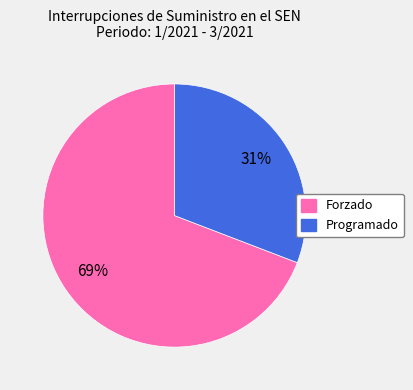

To the nearest percent, what is the average slice percentage?

50%